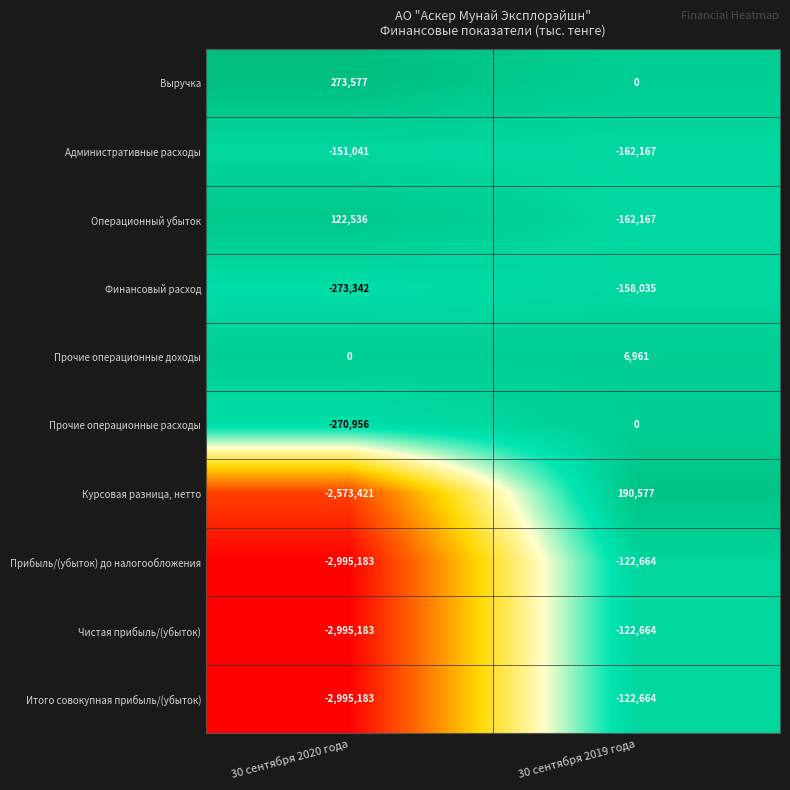

Rank the categories by Прибыль/(убыток) до налогообложения value from lowest to highest.

30 сентября 2020 года, 30 сентября 2019 года